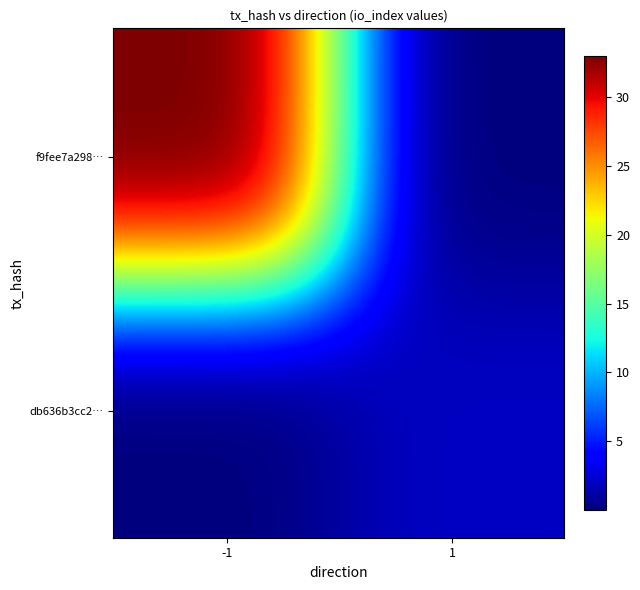

Between io_index and direction, which is larger?

io_index